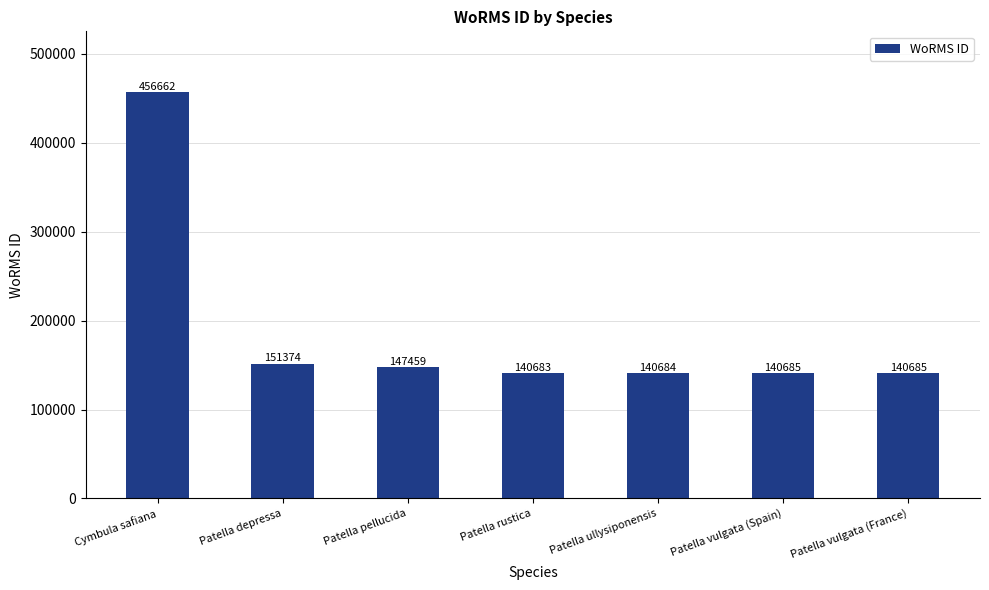

At which label does the data first exceed 140685?

Cymbula safiana